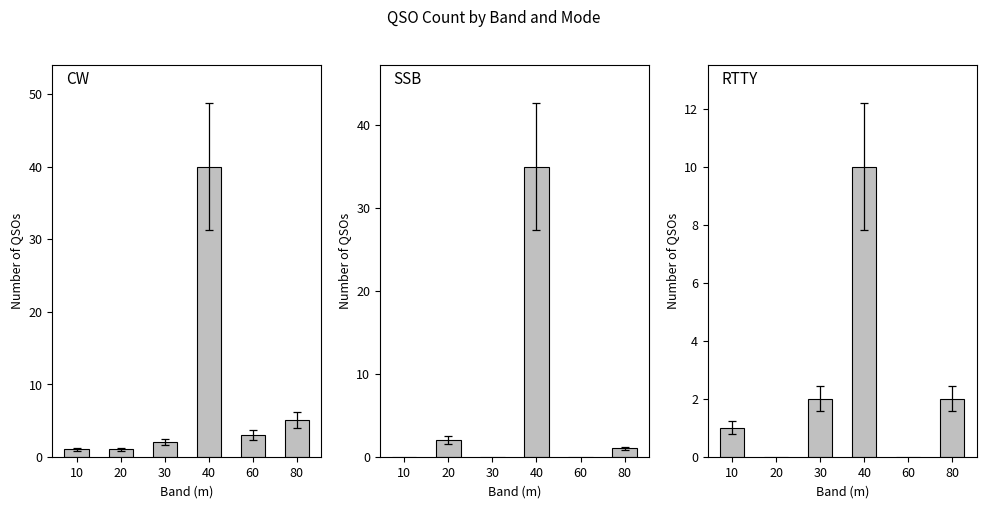

List the series in order of their peak value, lowest first.

RTTY, SSB, CW